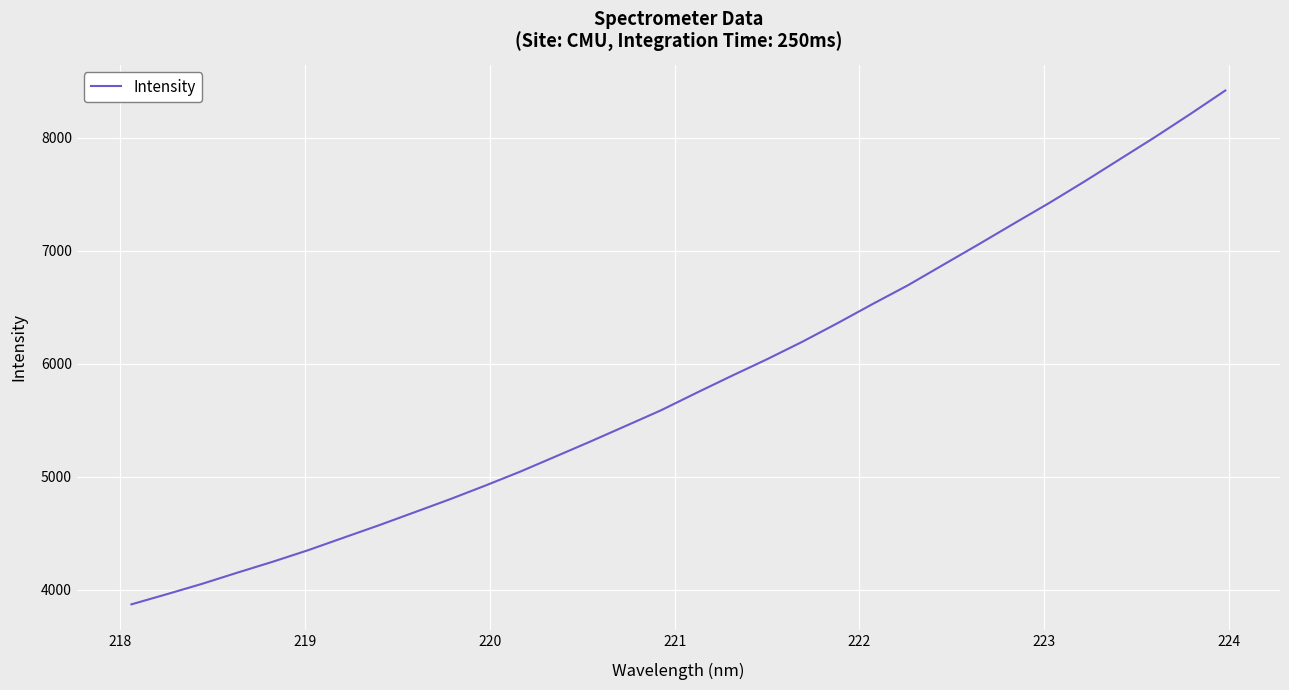

What is the difference between the maximum and minimum values?

4546.0